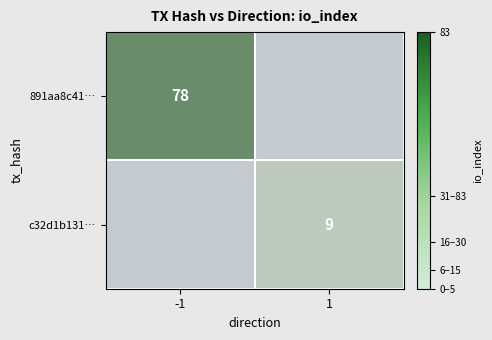

Count the number of data series in this chart.

2